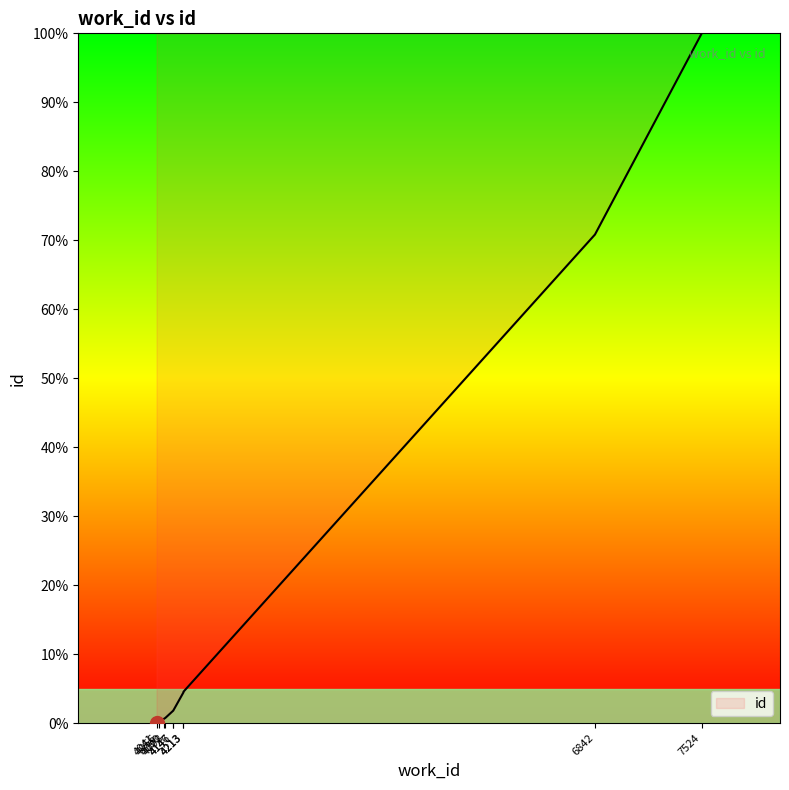

What is the value of the 7th point from the left?

4.5